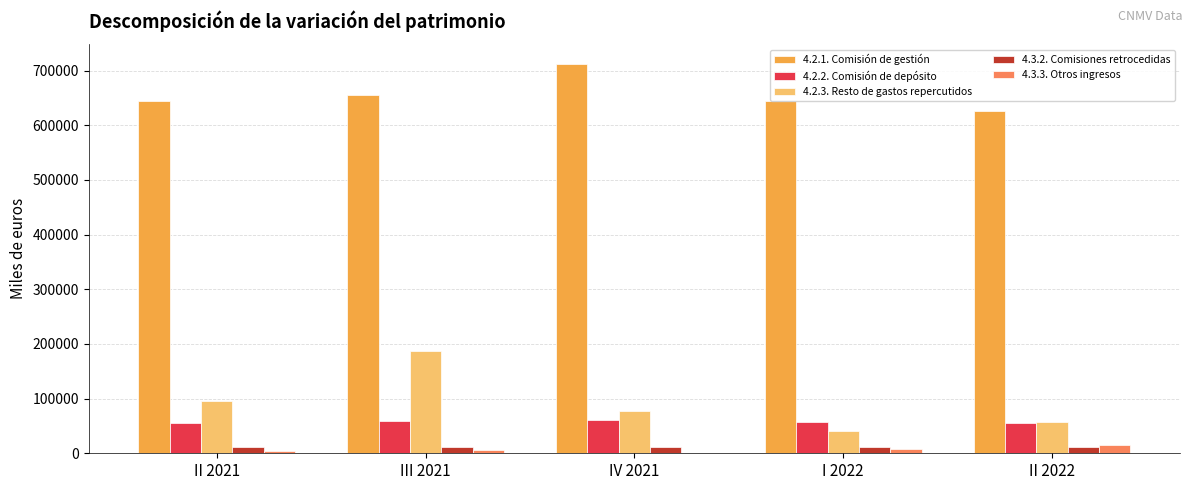

Is the value of 4.2.2. Comisión de depósito at I 2022 greater than the value of 4.3.3. Otros ingresos at I 2022?

Yes